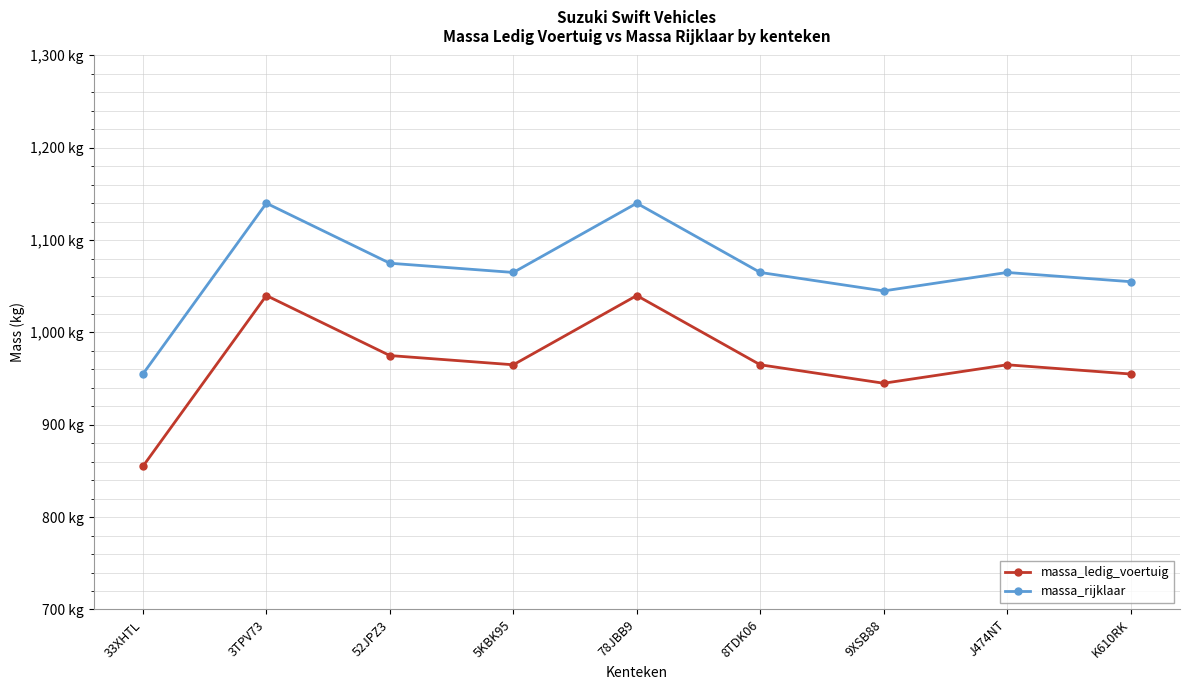

At which category does massa_ledig_voertuig reach its first local valley?

5KBK95